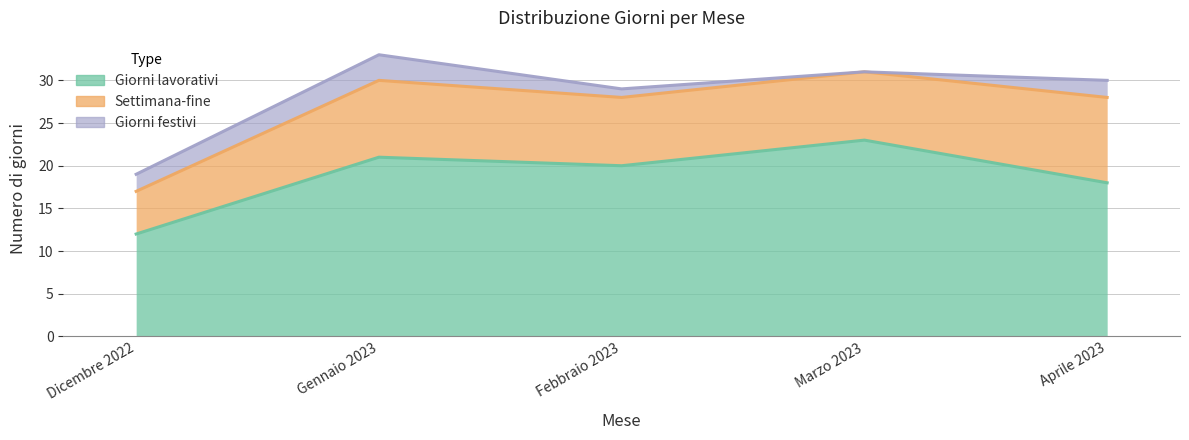

Between Marzo 2023 and Aprile 2023, which series saw the biggest shift?

Giorni lavorativi